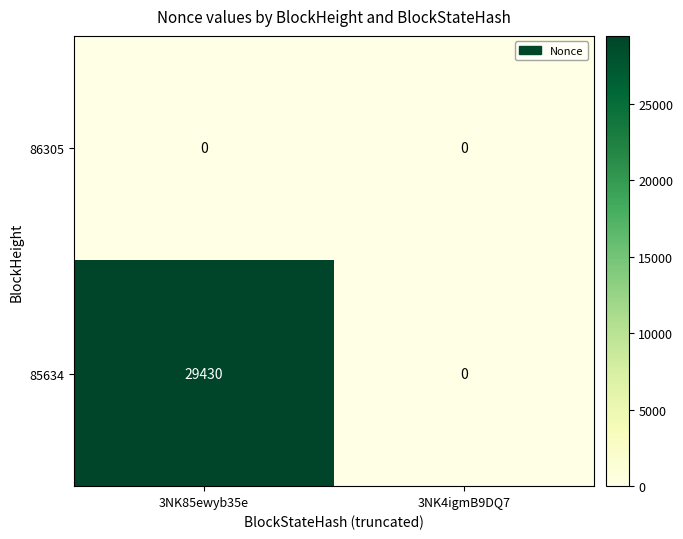

Reading right to left, transcribe all the data shown in this chart.

86305: 0	0
85634: 0	29430